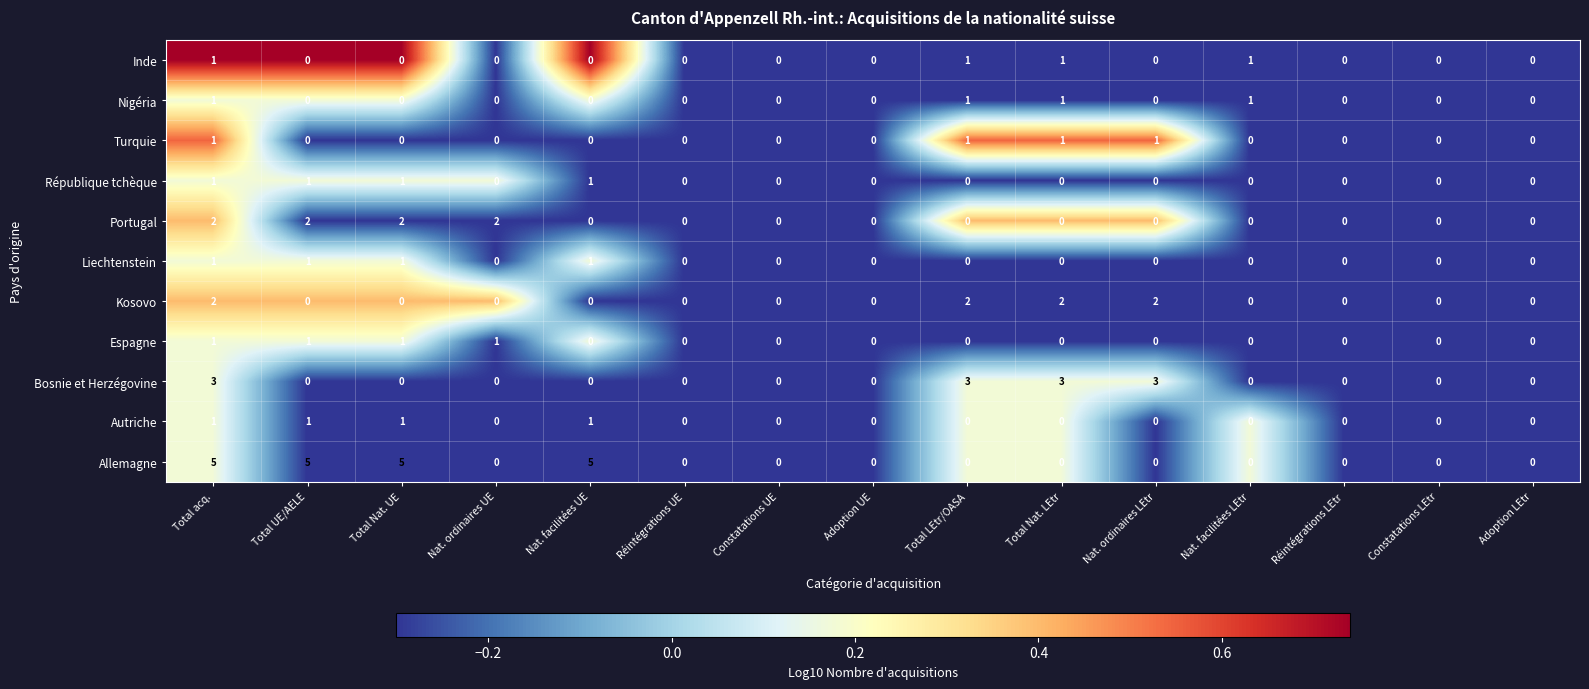

Which series has the widest spread of values?

Allemagne